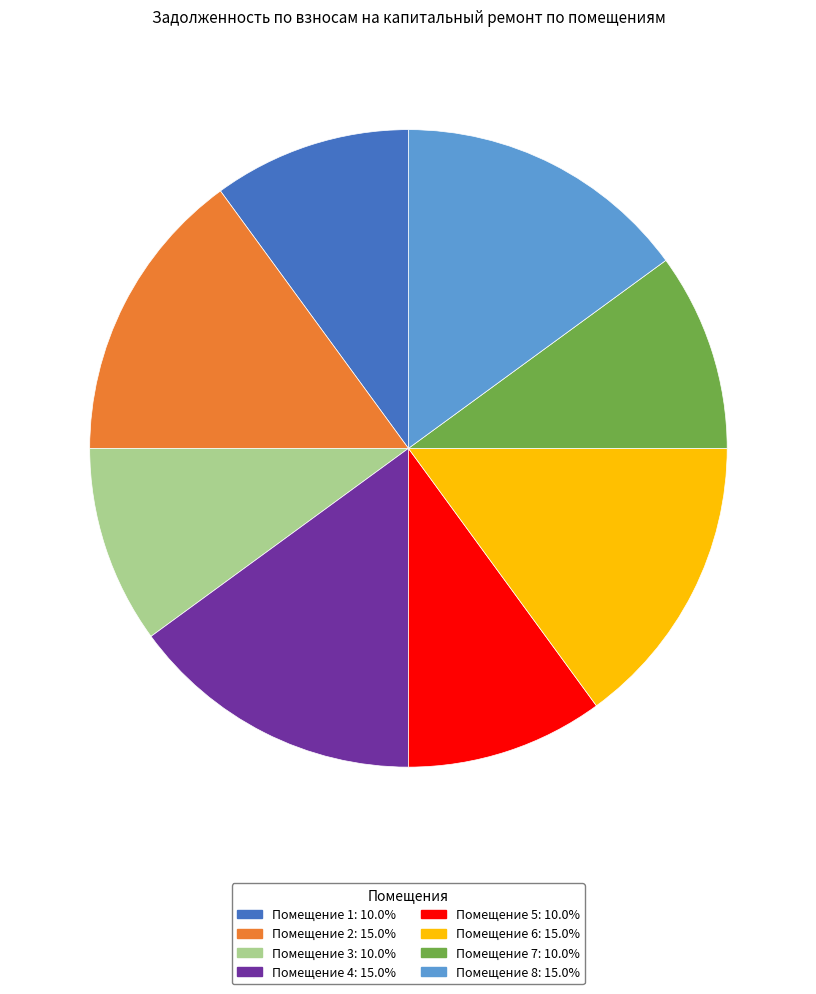

Is there any slice that represents more than half of the pie?

No